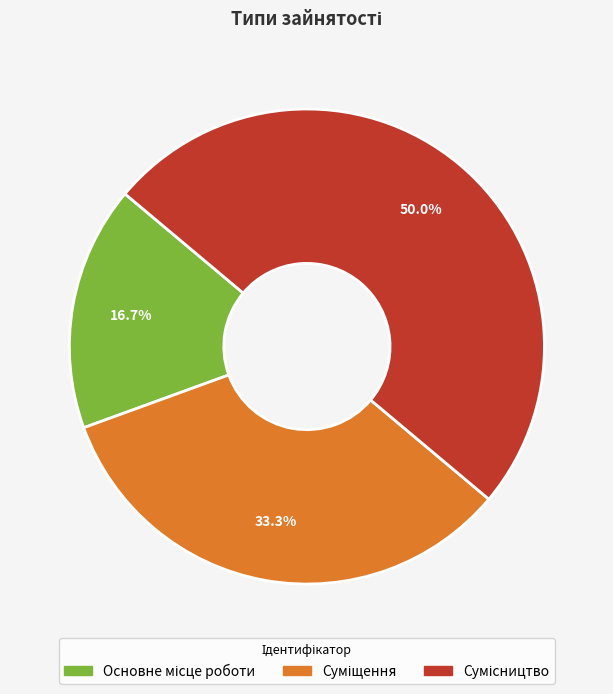

Count the number of slices in the pie.

3